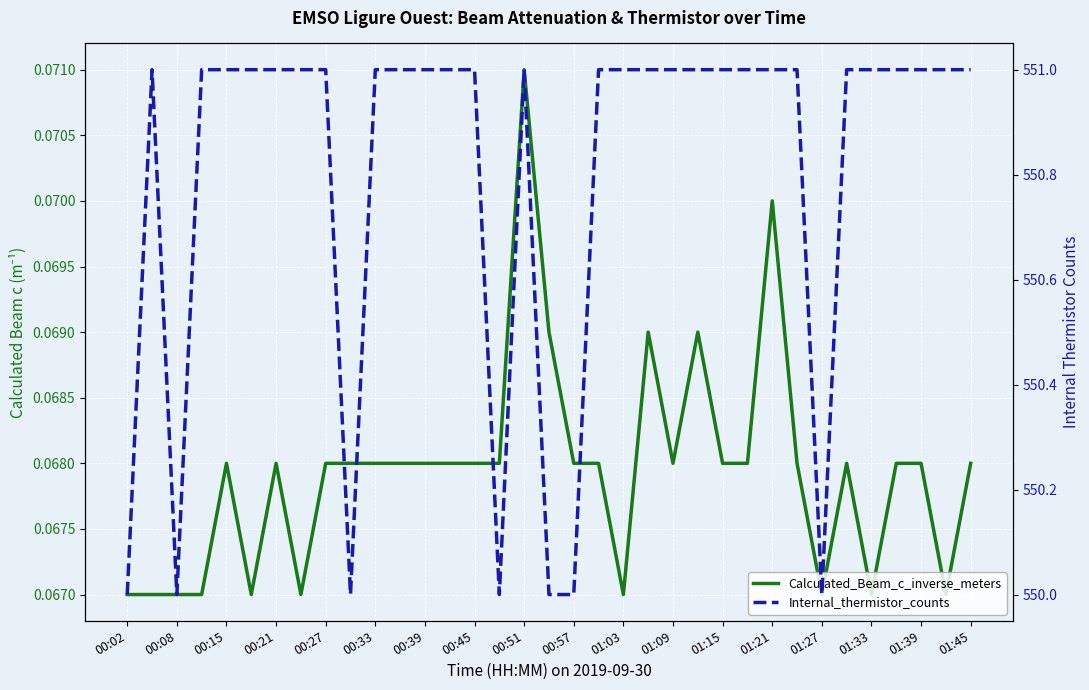

How many lines are shown in the chart?

2